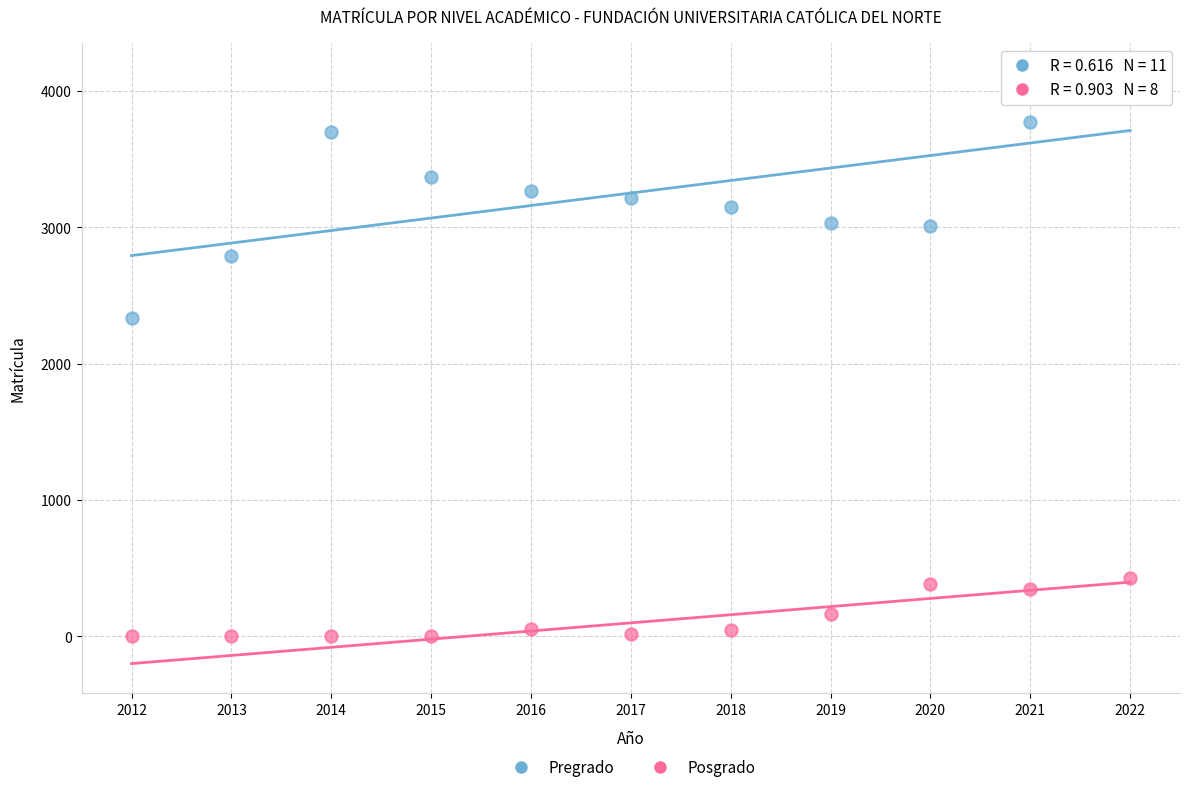

What are all the series names shown in the legend?

Pregrado, Posgrado